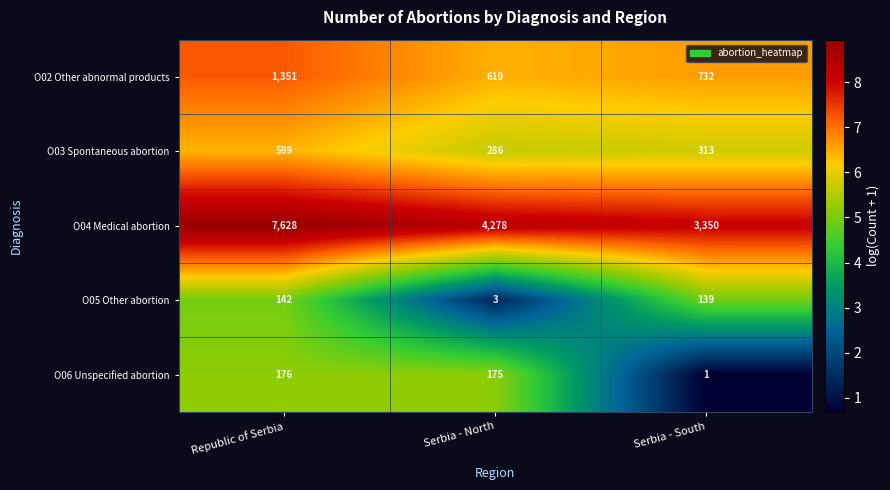

At which category is the sum across all series the highest?

Republic of Serbia